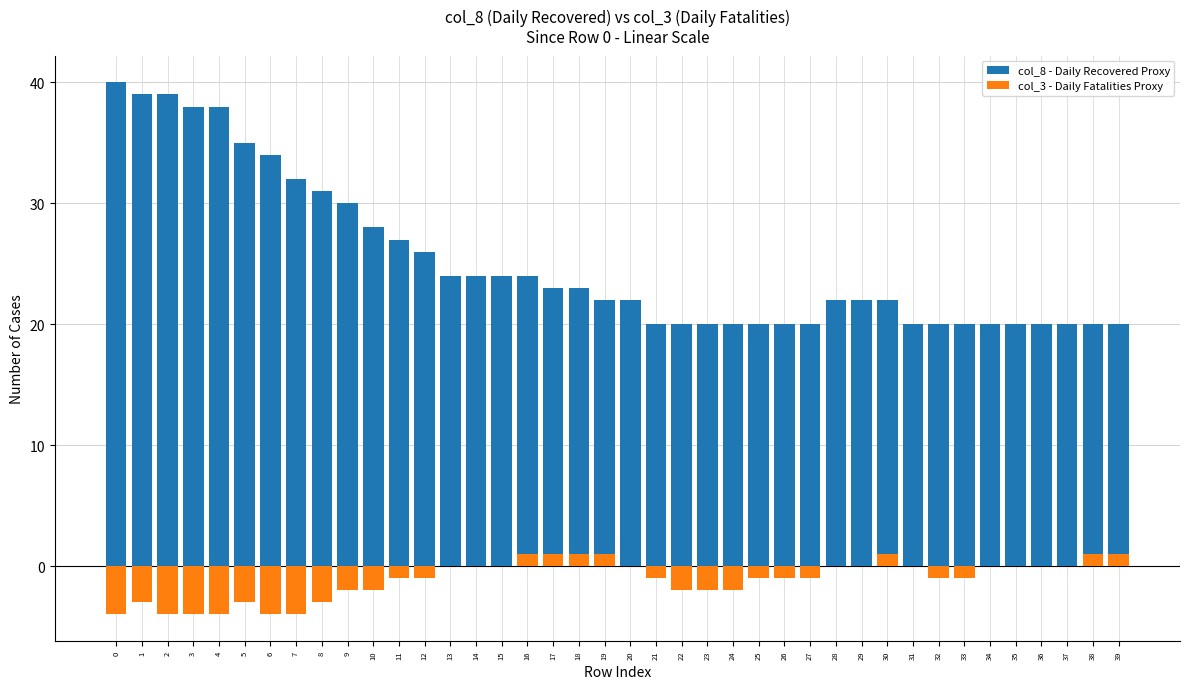

List the series in order of their peak value, lowest first.

col_3 - Daily Fatalities Proxy, col_8 - Daily Recovered Proxy